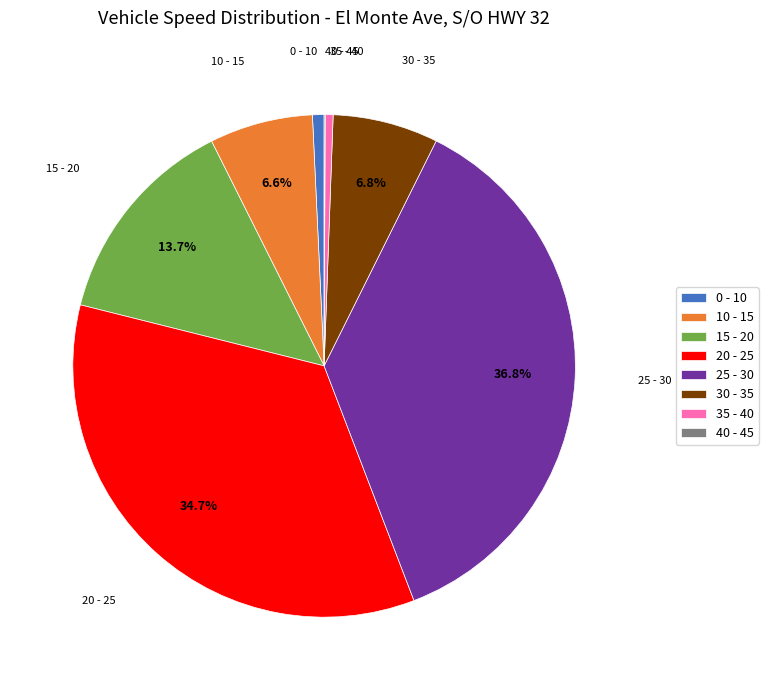

To the nearest percent, what percentage of the pie is 35 - 40?

1%